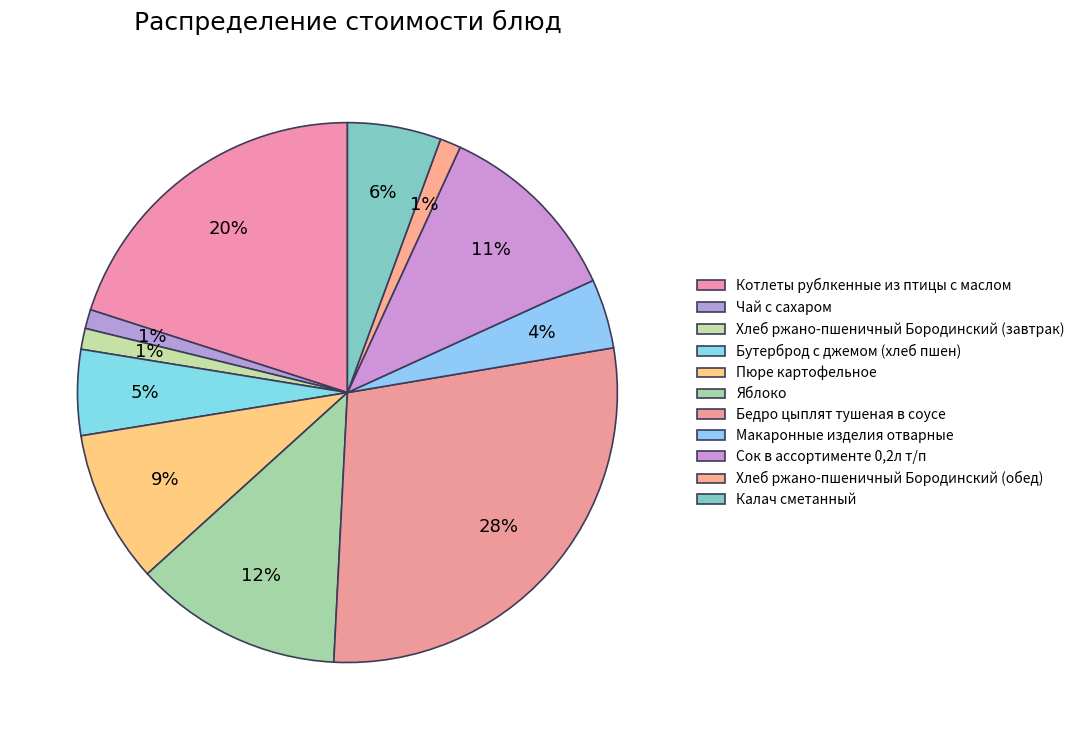

How many slices are in this pie chart?

11